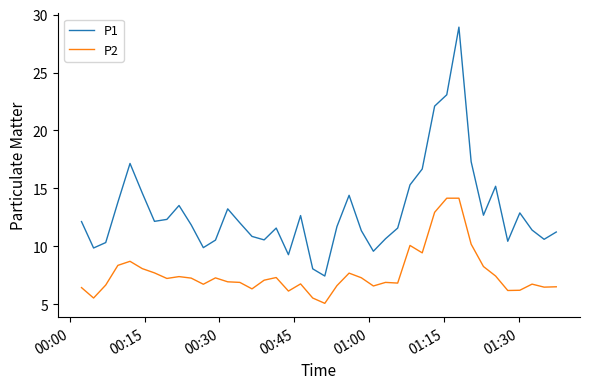

What is the difference between the maximum and minimum values in the P2 series?

9.1